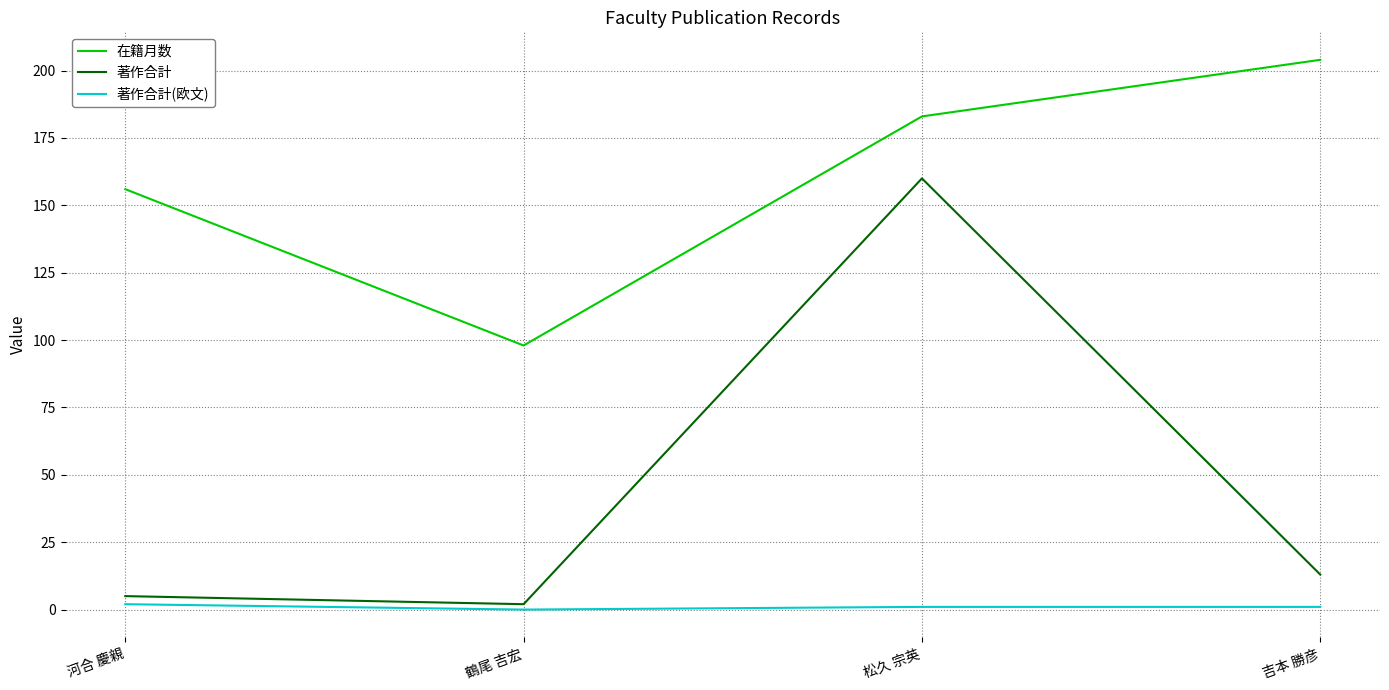

Is it true that 著作合計 equals 2 at 鶴尾 吉宏?

True